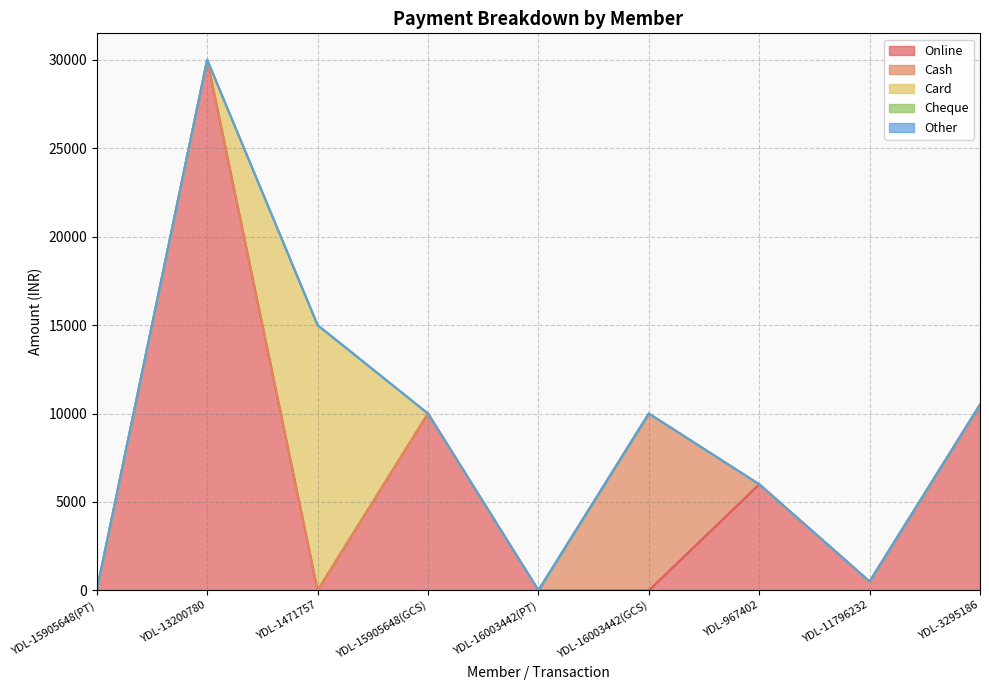

How many interior local valleys does the Online series have?

2